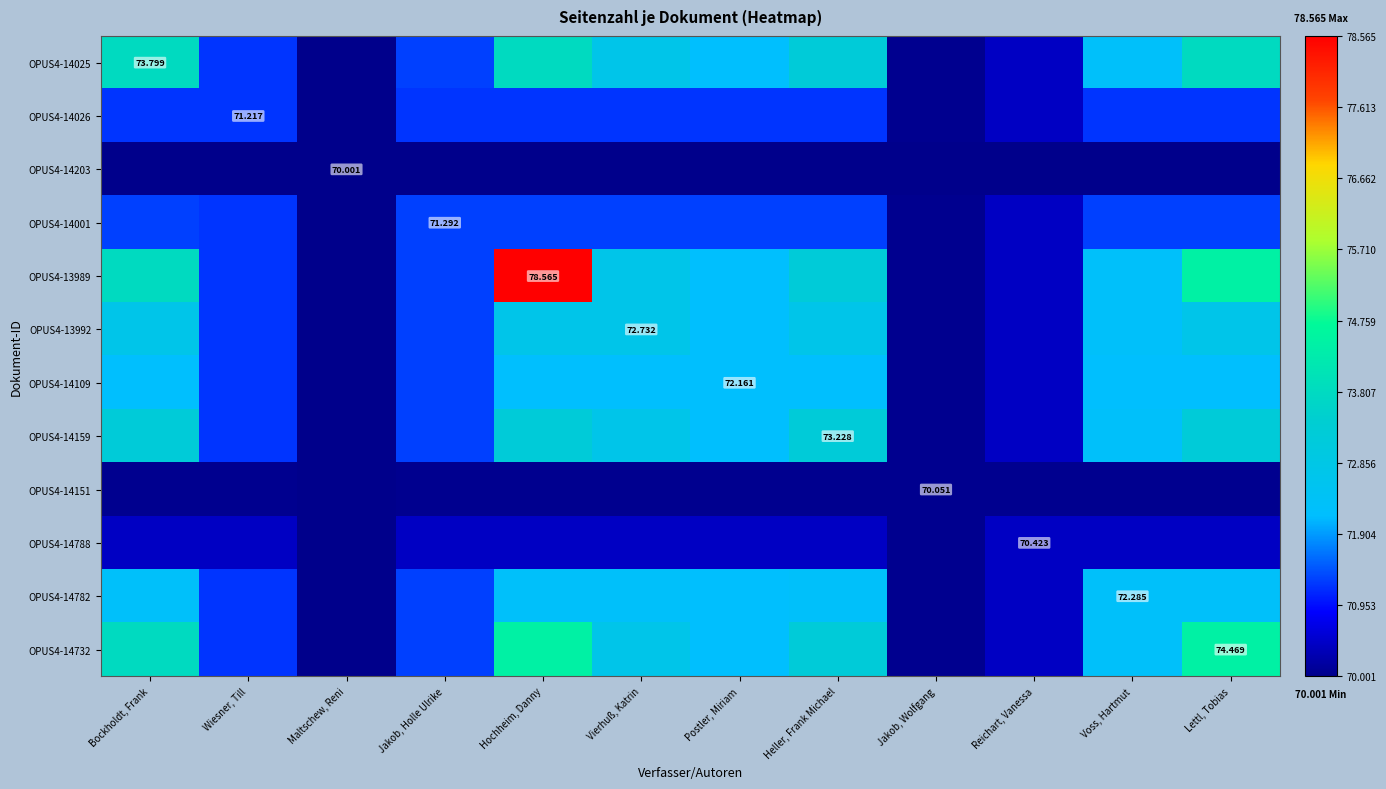

What is the sum of the OPUS4-14159 values at Jakob, Holle Ulrike and Jakob, Wolfgang?

141.3